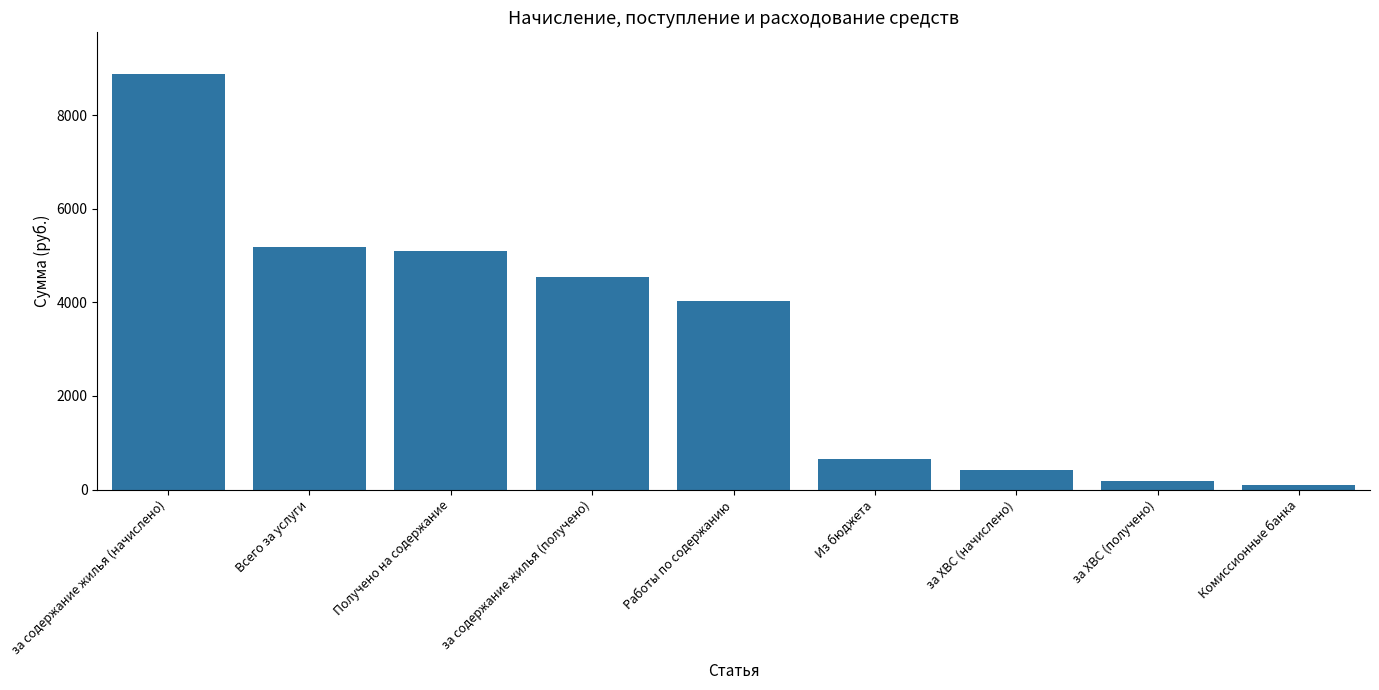

What is the difference between the second highest and minimum values?

5095.2